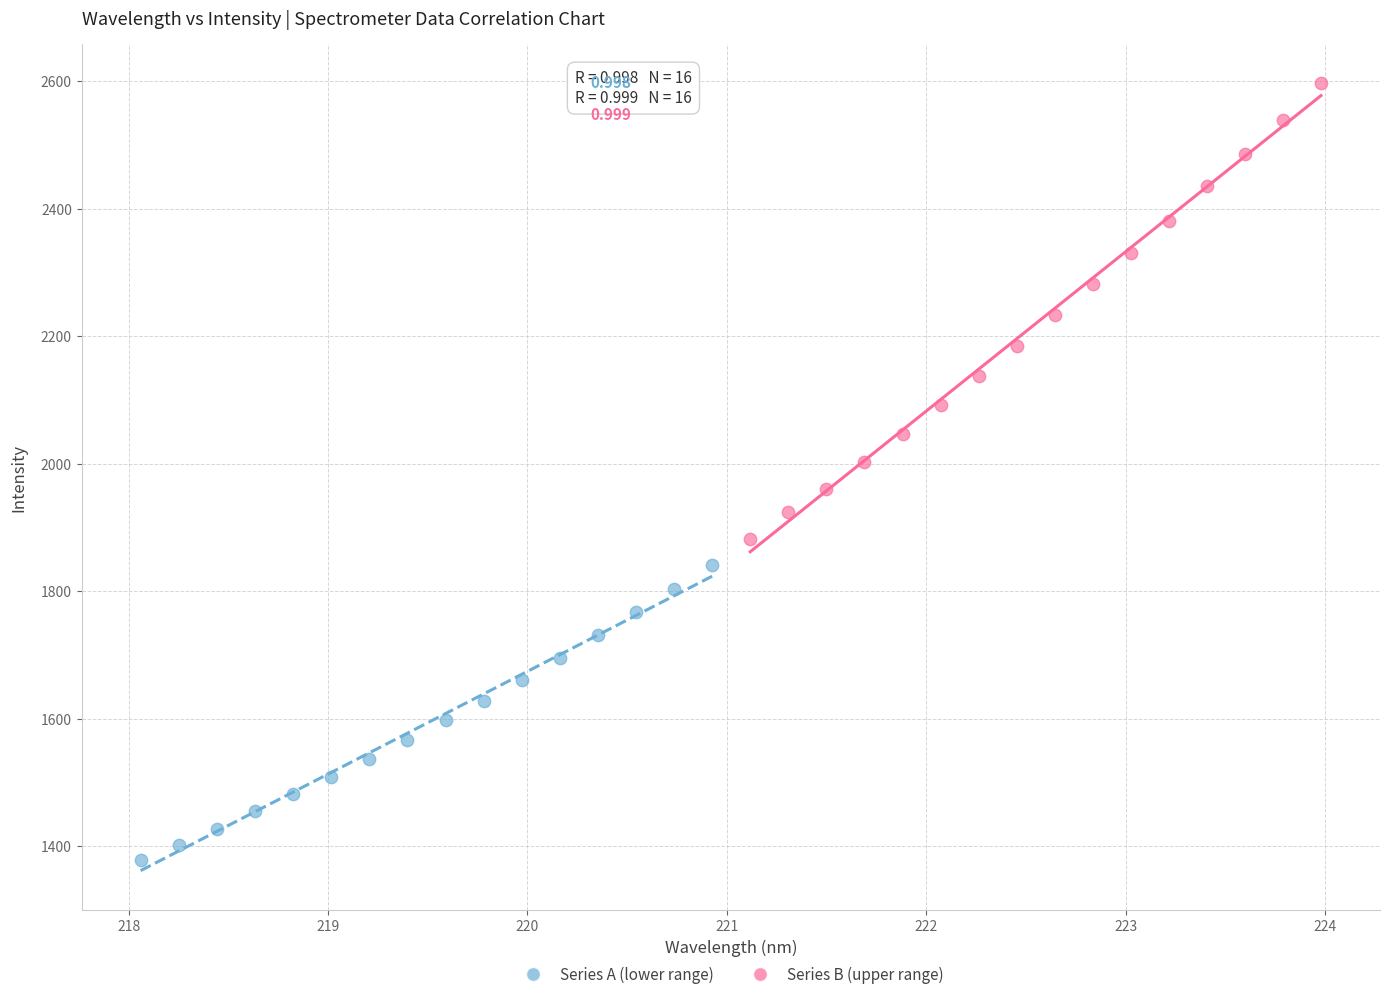

Which series has the largest Y range (max minus min)?

Series B (upper range)